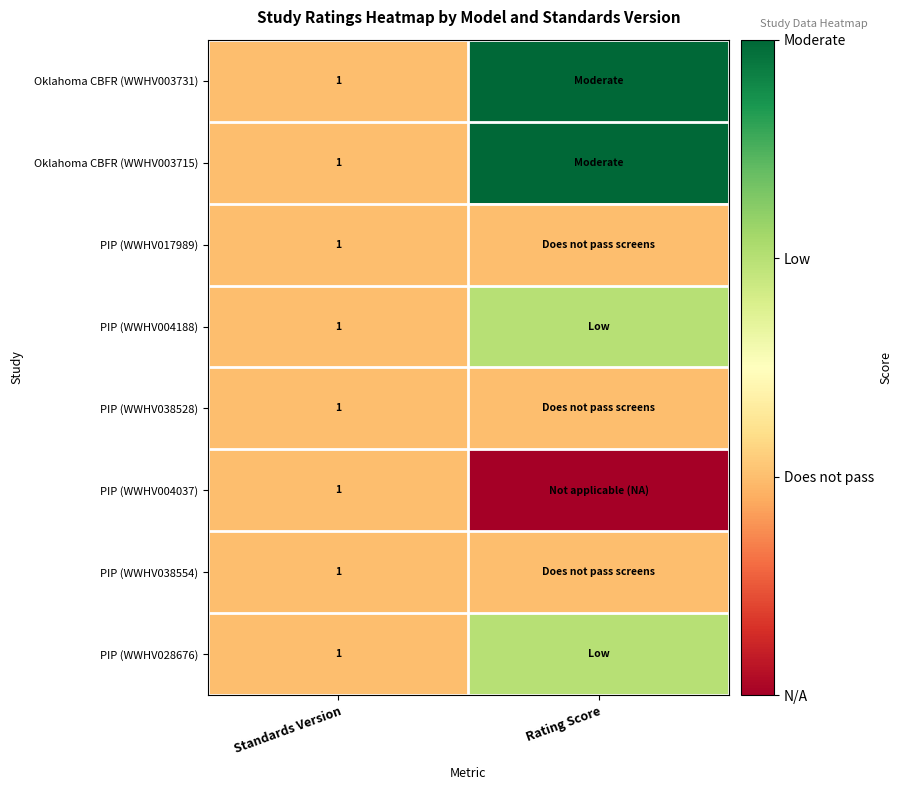

At which category is the sum across all series the highest?

Rating Score